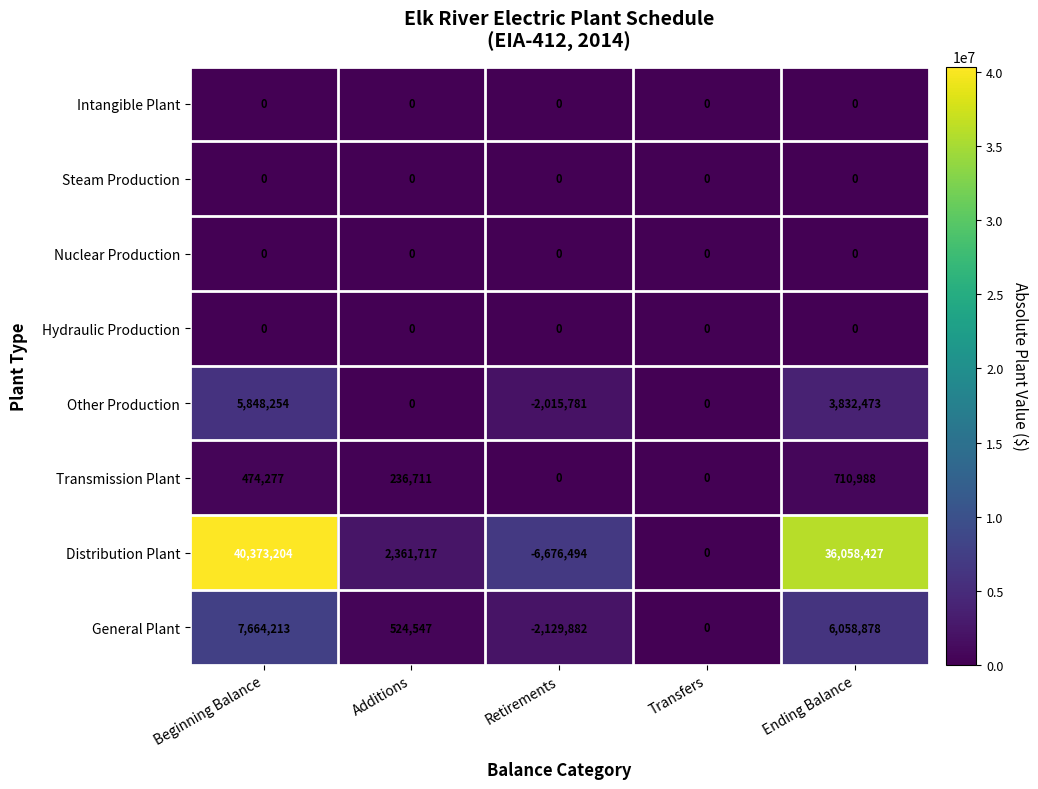

What is the approximate value of Other Production at Beginning Balance, to the nearest 50?

5848250